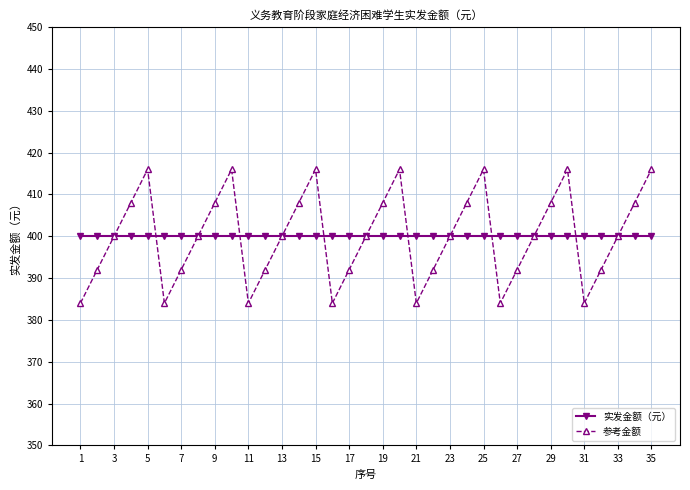

What is the value of the 实发金额（元） point at the 23rd from the left?

400